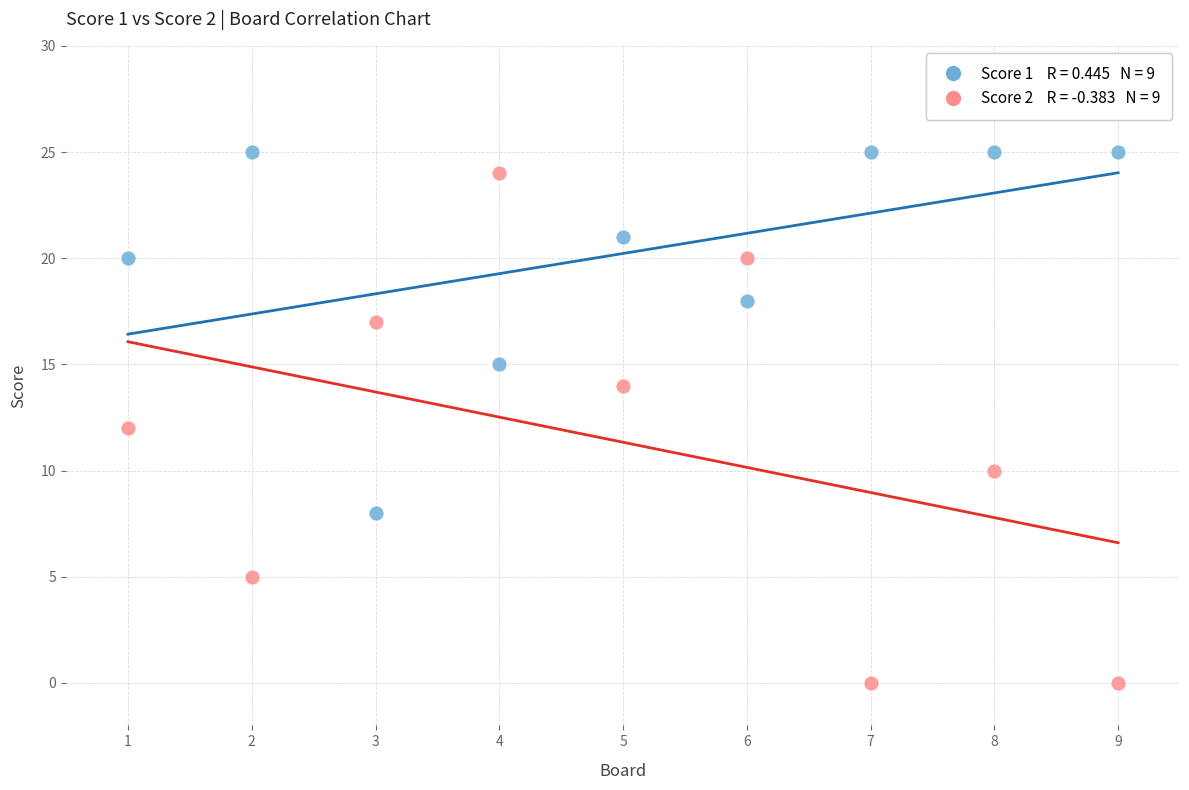

Across all data points, what is the range of Y values (max minus min)?

25